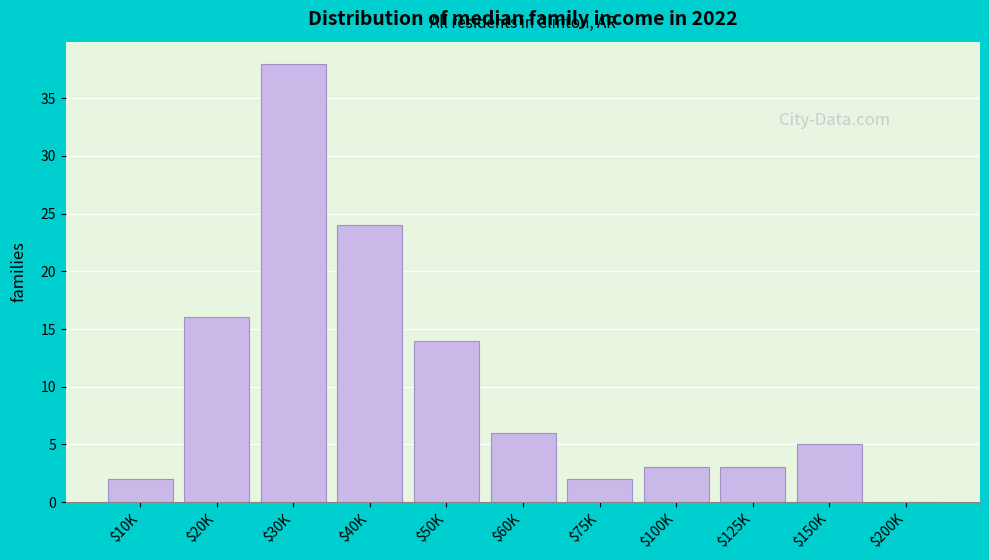

What is the sum of all values?

113